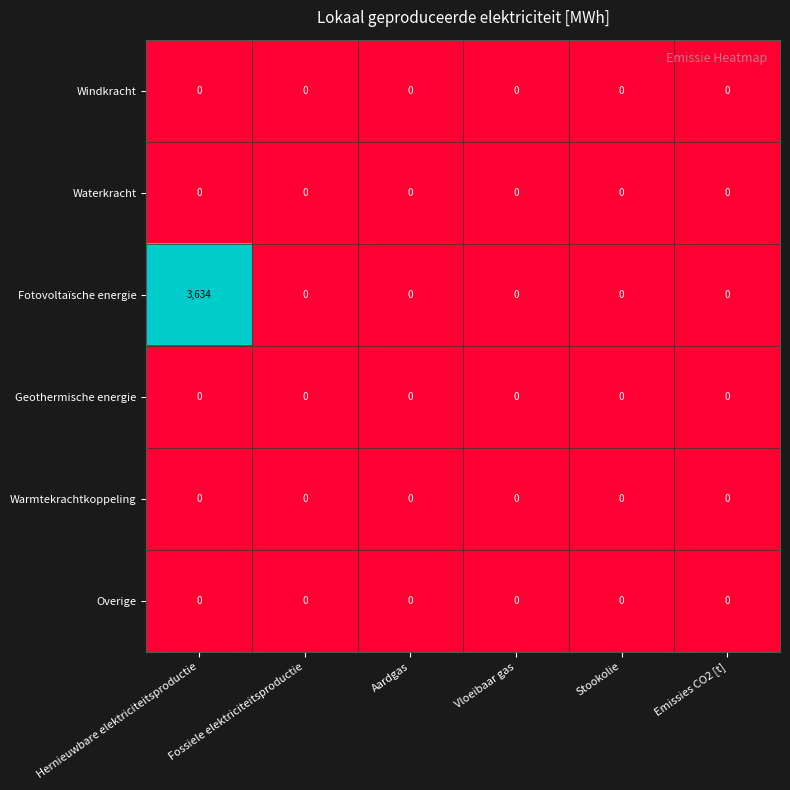

At how many categories does at least one series exceed 3338?

1